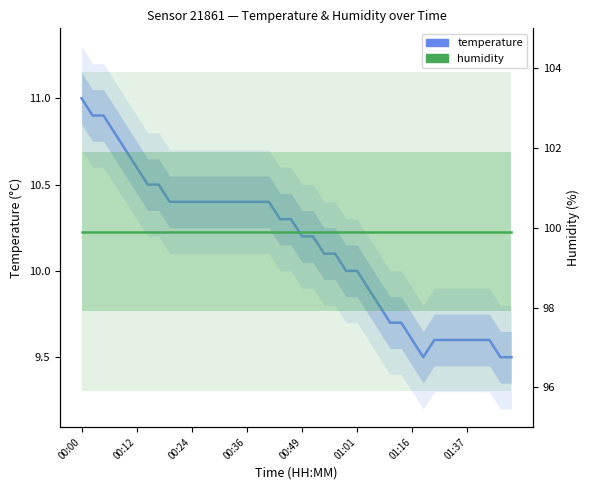

Reading left to right, list all the values displayed in this chart.

temperature: 11.0	10.9	10.9	10.8	10.7	10.6	10.5	10.5	10.4	10.4	10.4	10.4	10.4	10.4	10.4	10.4	10.4	10.4	10.3	10.3	10.2	10.2	10.1	10.1	10.0	10.0	9.9	9.8	9.7	9.7	9.6	9.5	9.6	9.6	9.6	9.6	9.6	9.6	9.5	9.5
humidity: 99.9	99.9	99.9	99.9	99.9	99.9	99.9	99.9	99.9	99.9	99.9	99.9	99.9	99.9	99.9	99.9	99.9	99.9	99.9	99.9	99.9	99.9	99.9	99.9	99.9	99.9	99.9	99.9	99.9	99.9	99.9	99.9	99.9	99.9	99.9	99.9	99.9	99.9	99.9	99.9